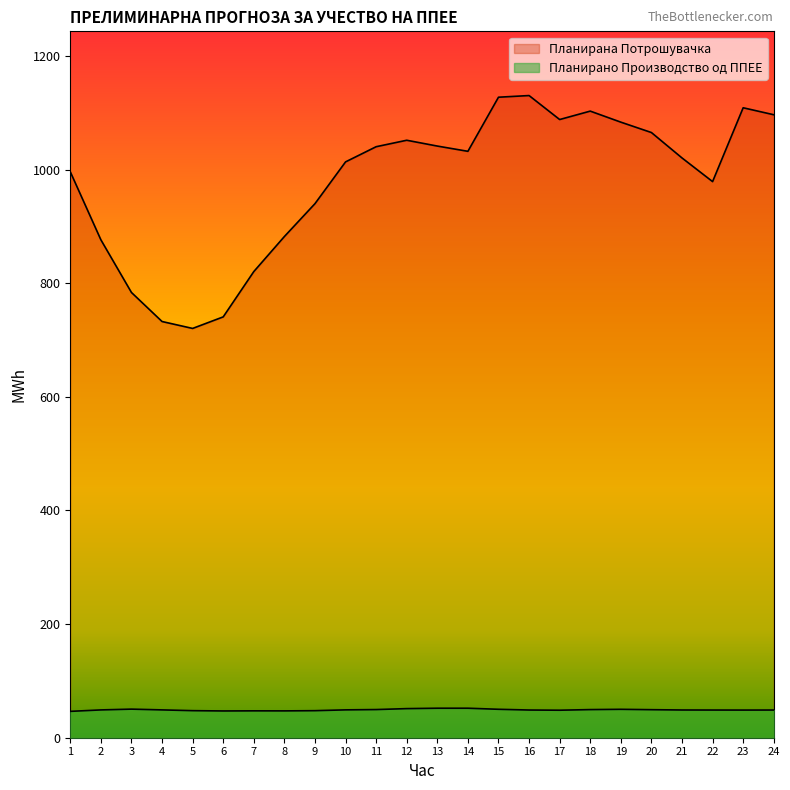

Where is the first local maximum for Планирано Производство од ППЕЕ?

3